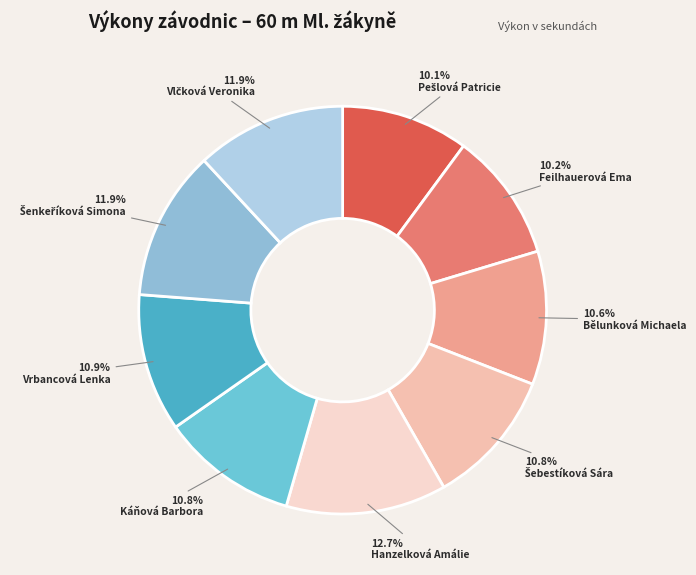

To the nearest percent, what portion does Bělunková Michaela represent?

11%